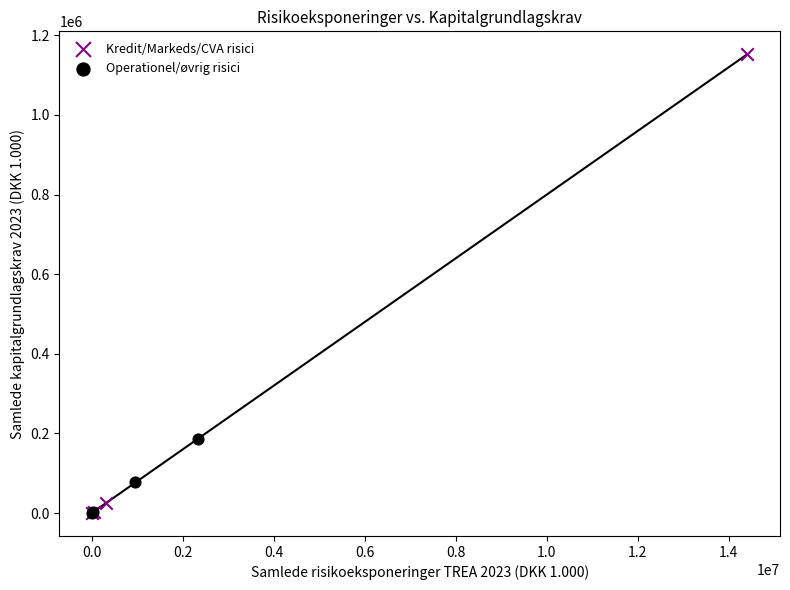

Which series has the largest Y range (max minus min)?

Kredit/Markeds/CVA risici